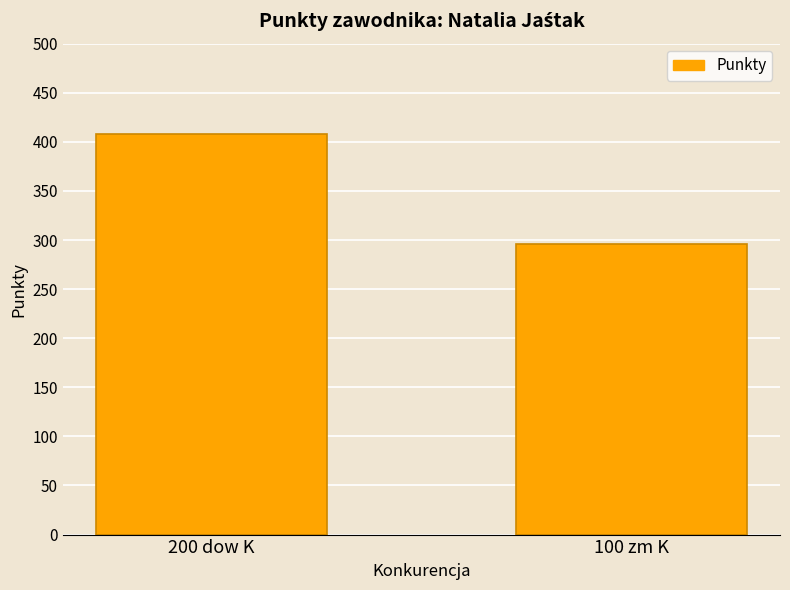

True or false: the data shows 408 at 200 dow K.

True